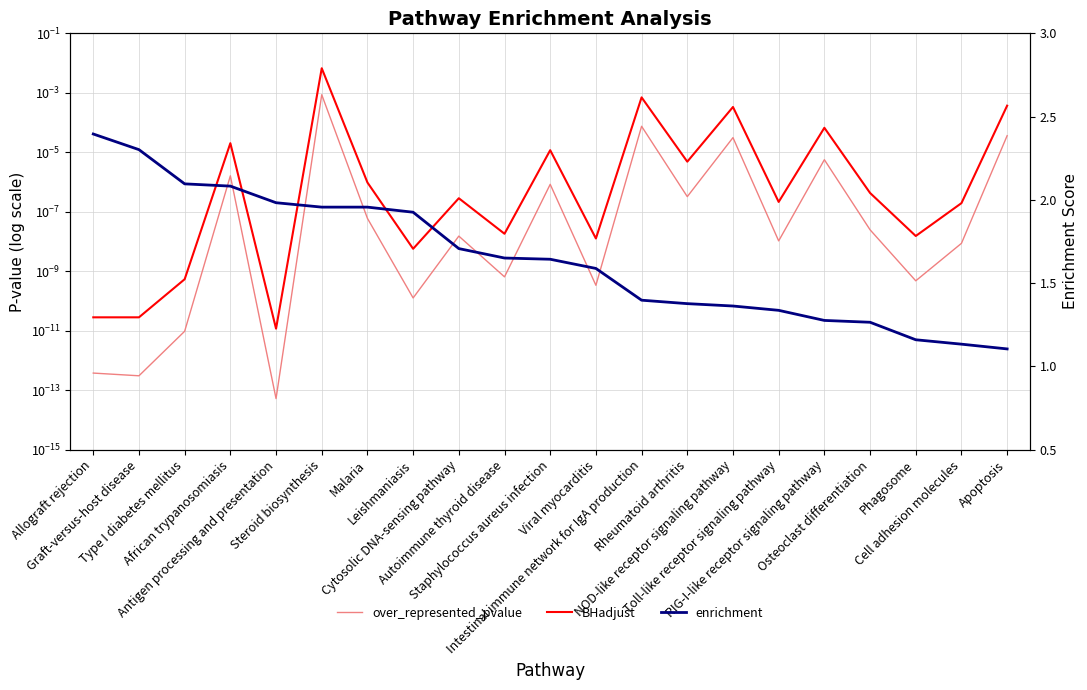

True or false: BHadjust and over_represented_pvalue cross at least once.

False